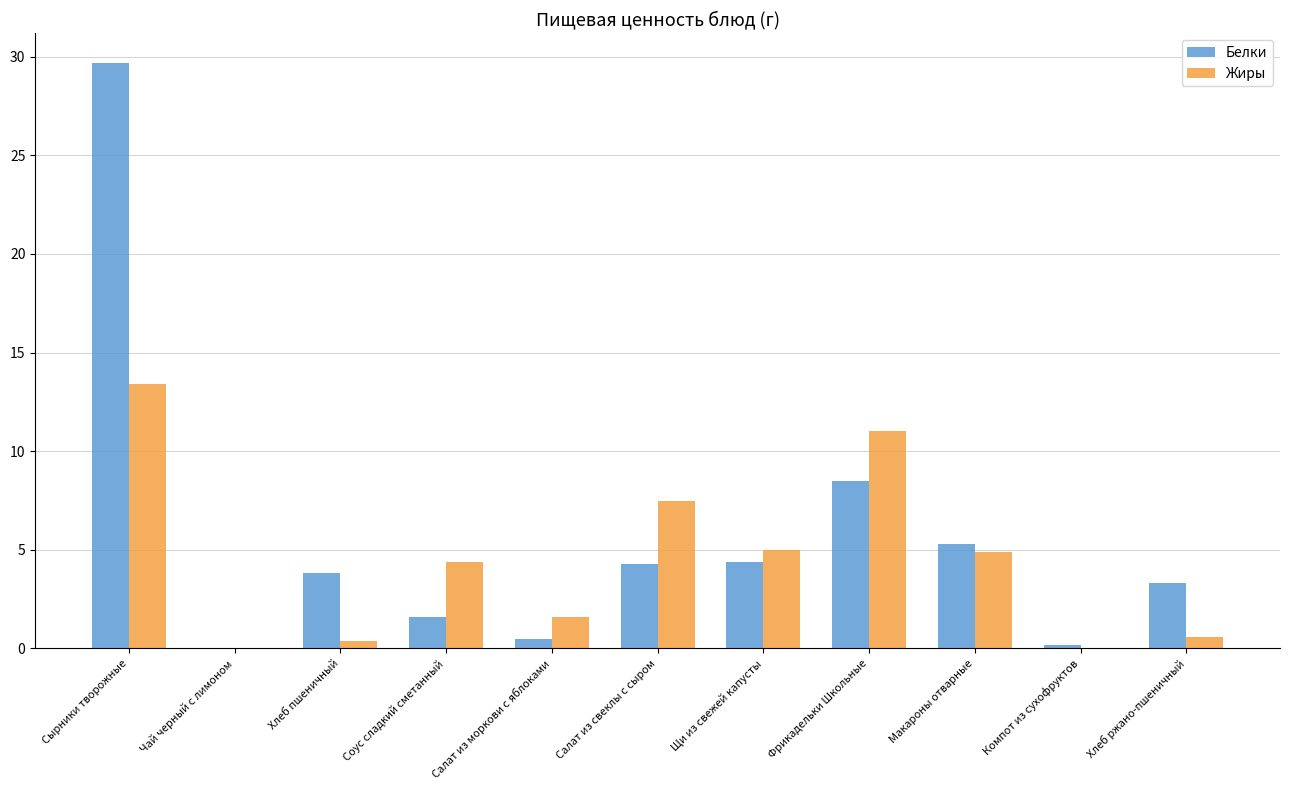

The value of Белки at Салат из моркови с яблоками is 0.5. True or false?

True